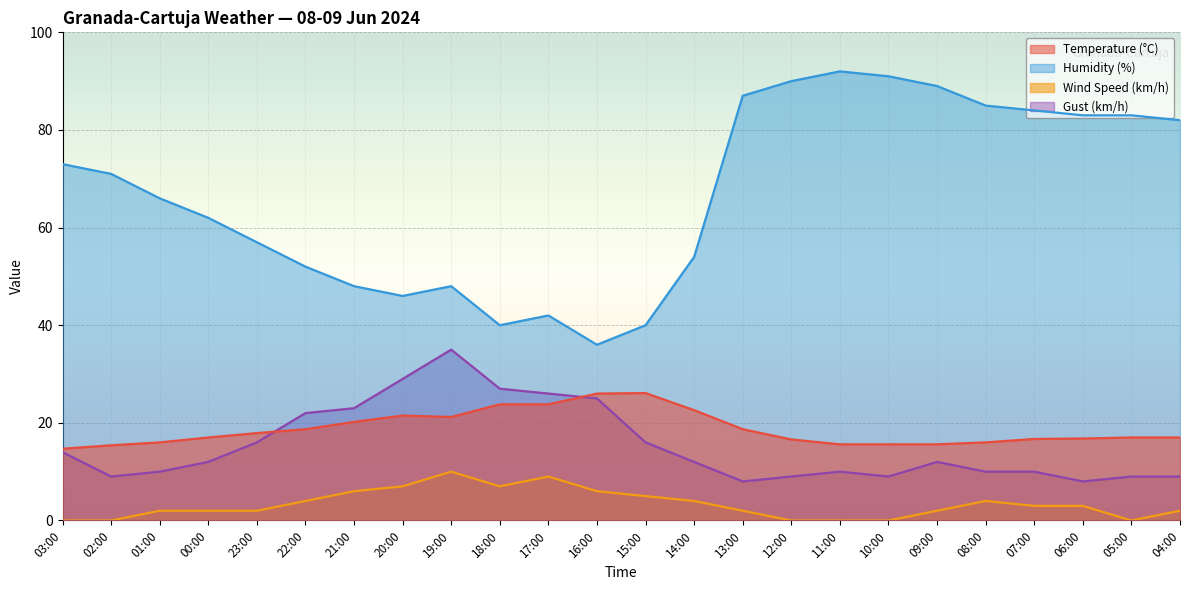

Where does the Wind Speed (km/h) series first go above 3?

22:00